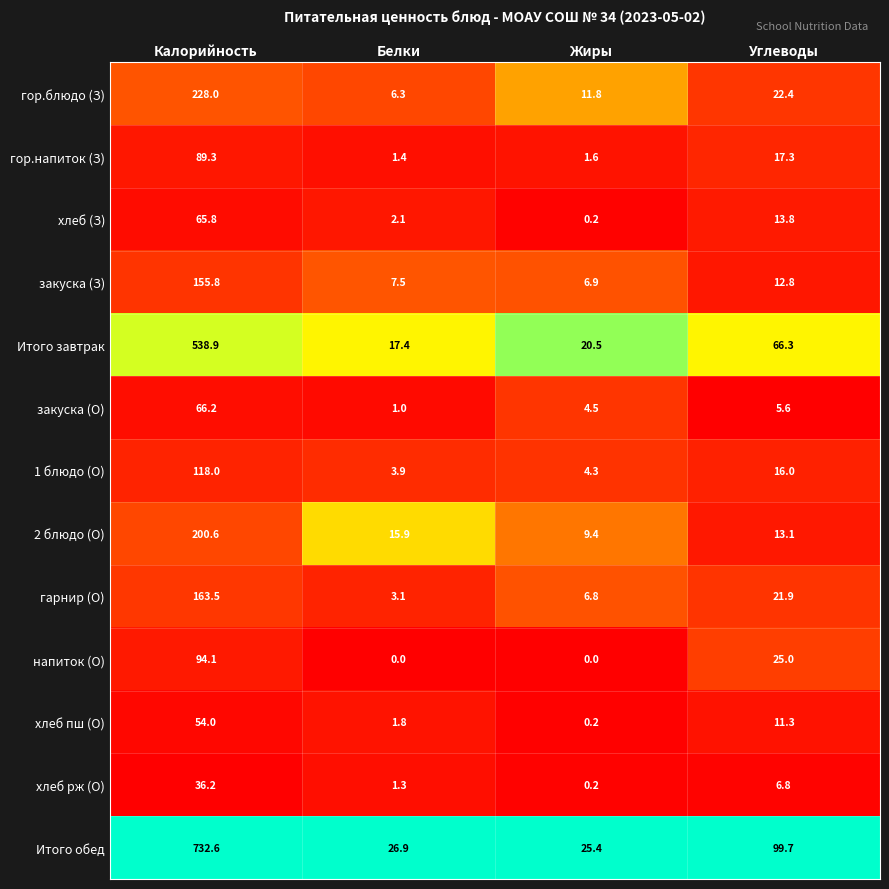

At which category does the chart reach its peak across all series?

Калорийность